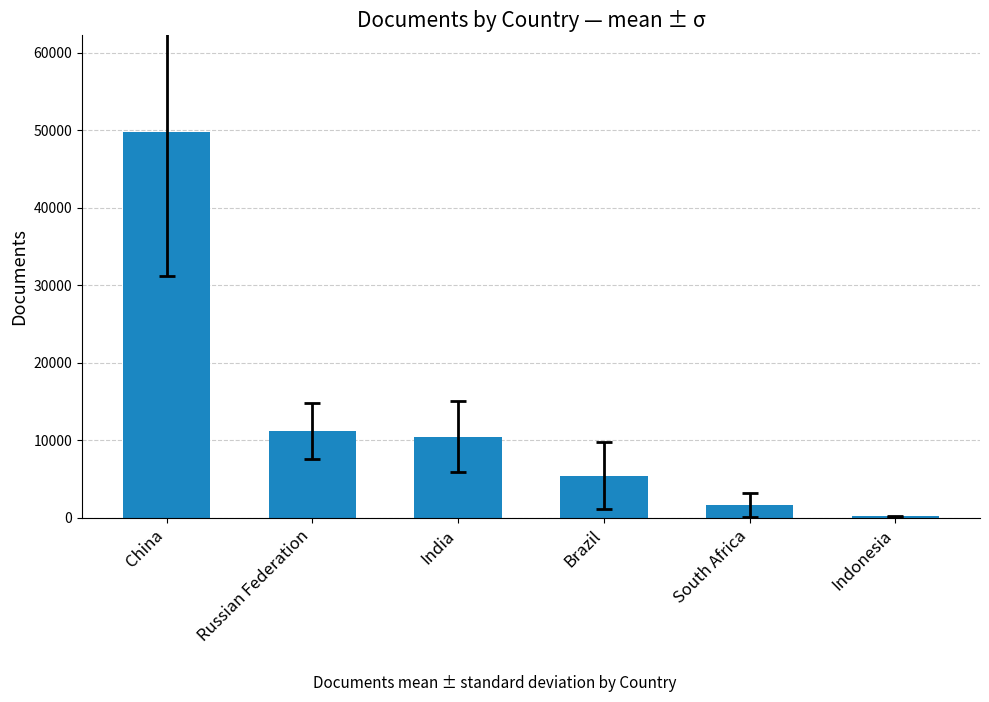

Rank the categories by value from lowest to highest.

Indonesia, South Africa, Brazil, India, Russian Federation, China